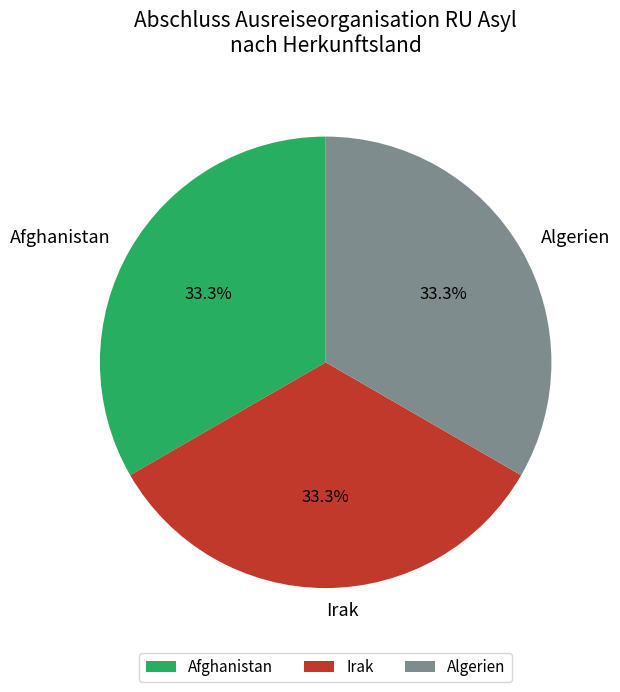

Approximately how many times larger is the value at Algerien compared to Afghanistan?

1.0